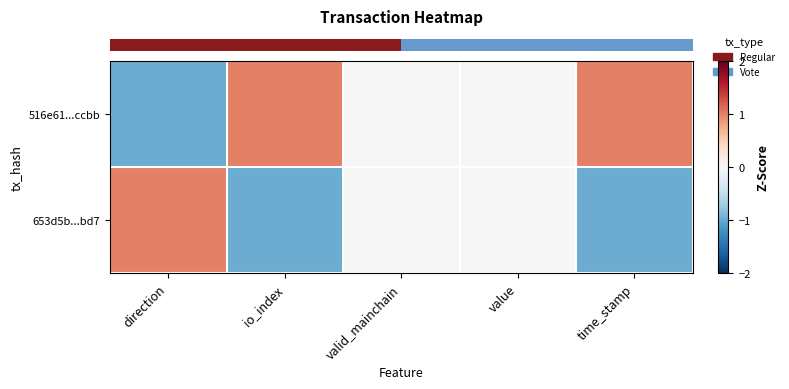

At which category is the sum across all series the highest?

direction